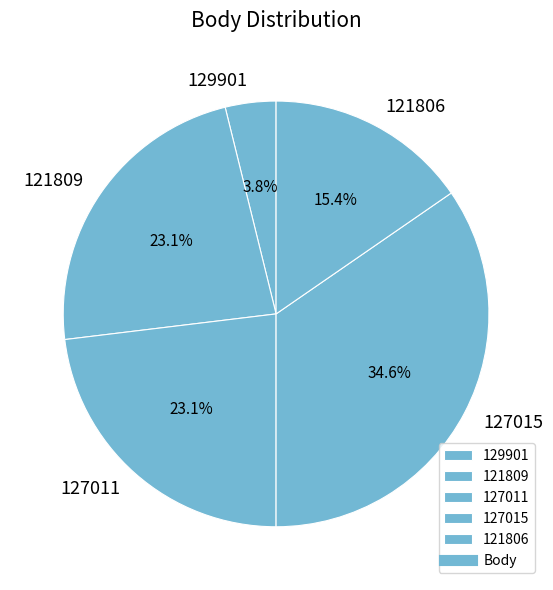

How many slices are in this pie chart?

5